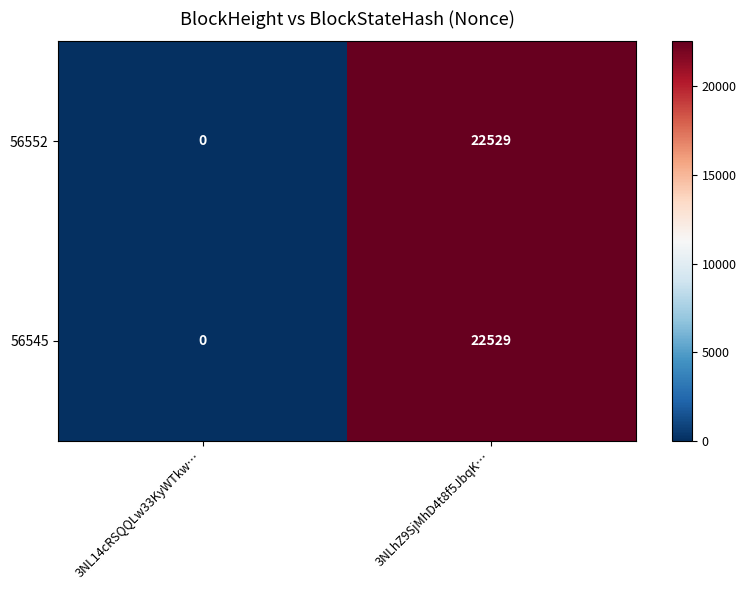

True or false: 56545 has a value of 8284 at 3NLhZ9SjMhD4t8f5JbqK….

False